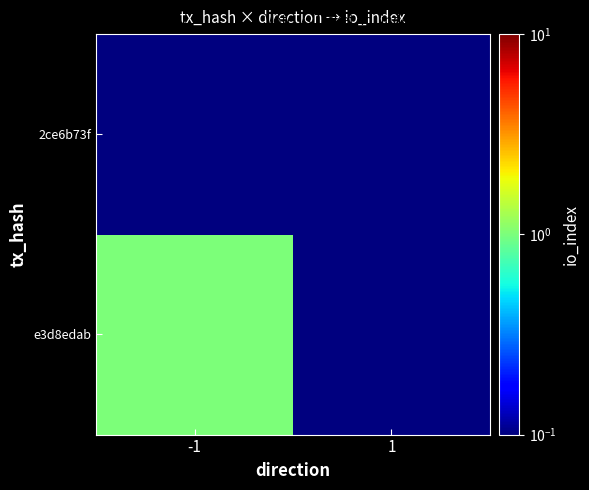

How many distinct data groups are displayed?

2